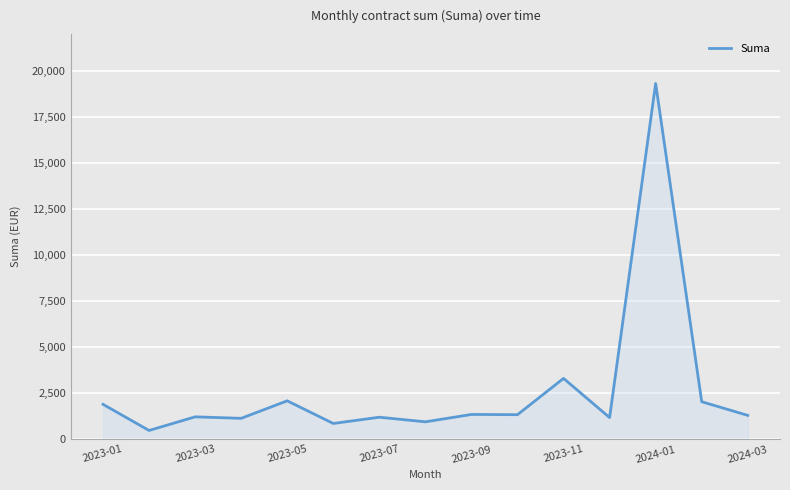

What is the difference between the maximum and minimum values?

18844.4